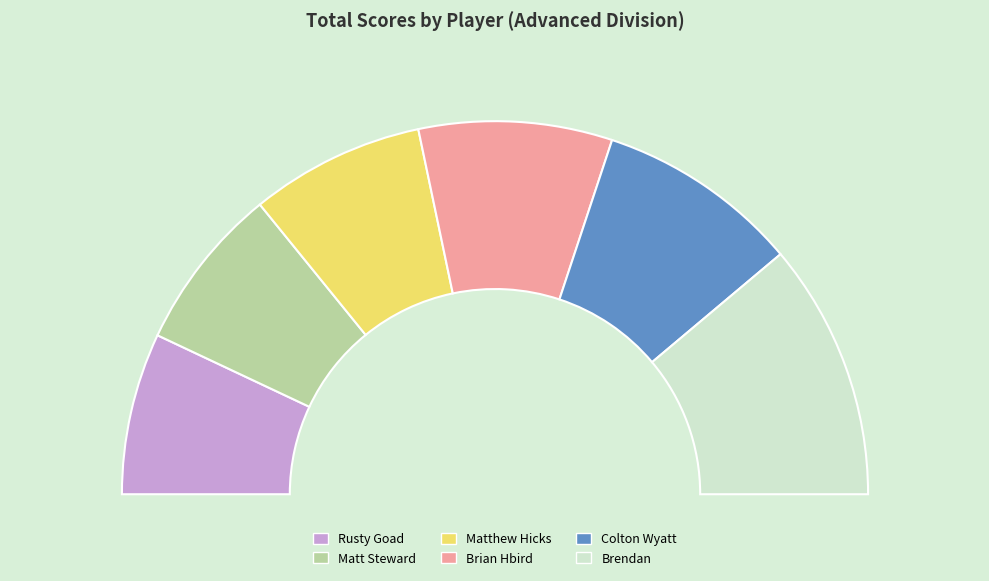

To the nearest percent, what is the difference between the largest and smallest slice percentages?

8%